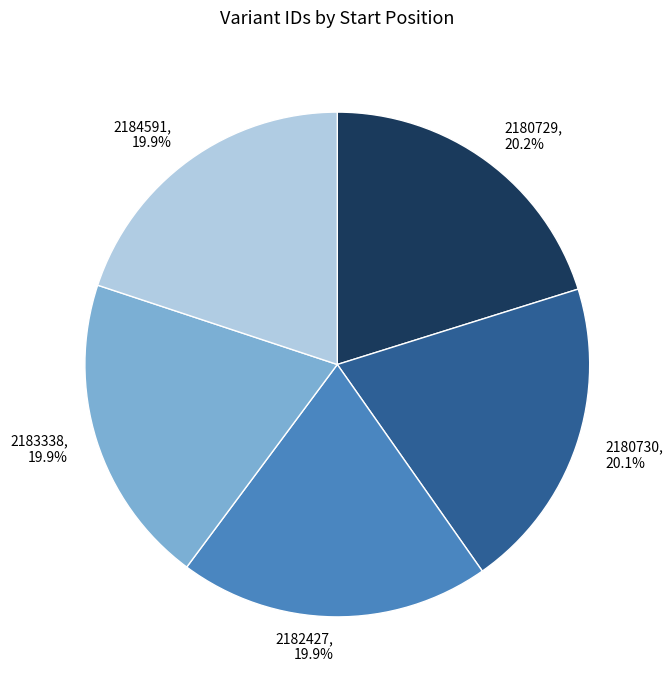

True or false: 2184591 accounts for 27% of the total.

False